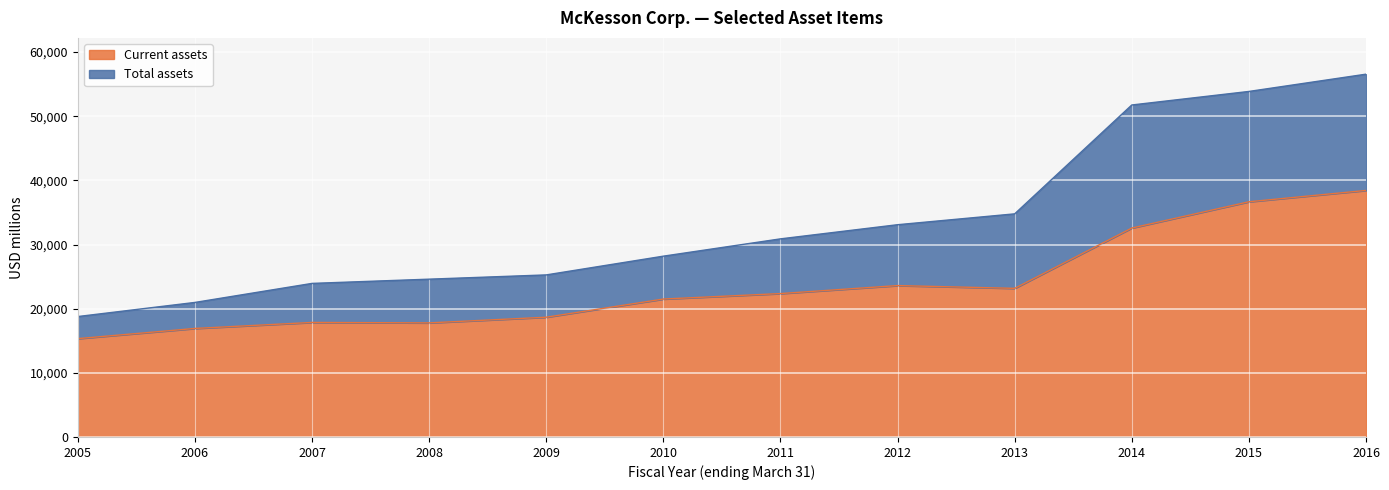

The value of Current assets at 2009 is 18671. True or false?

True